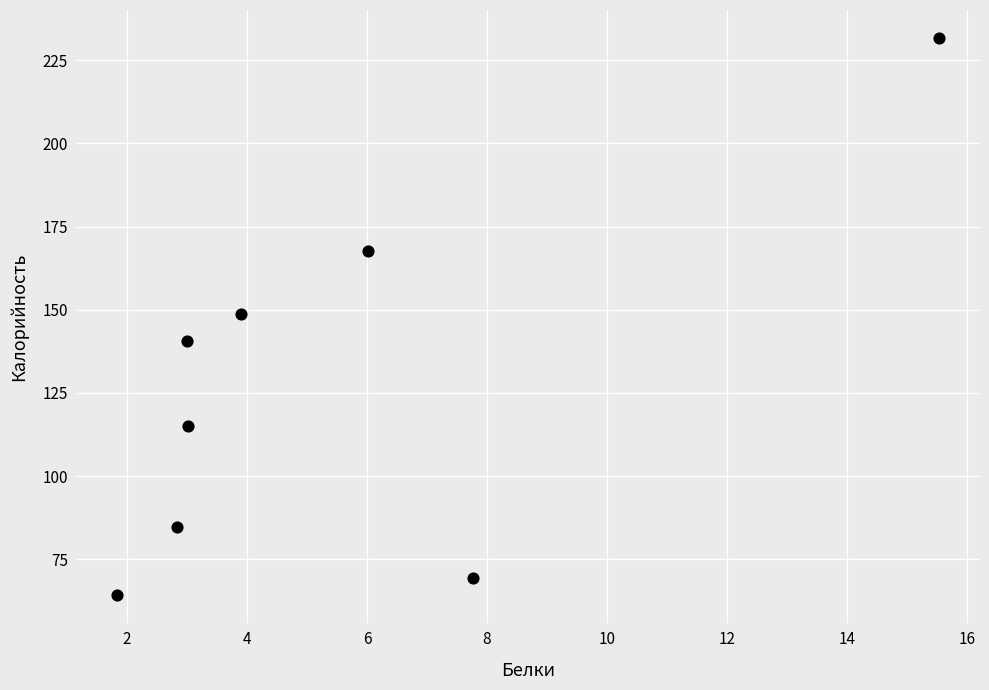

What is the average X value?

5.5